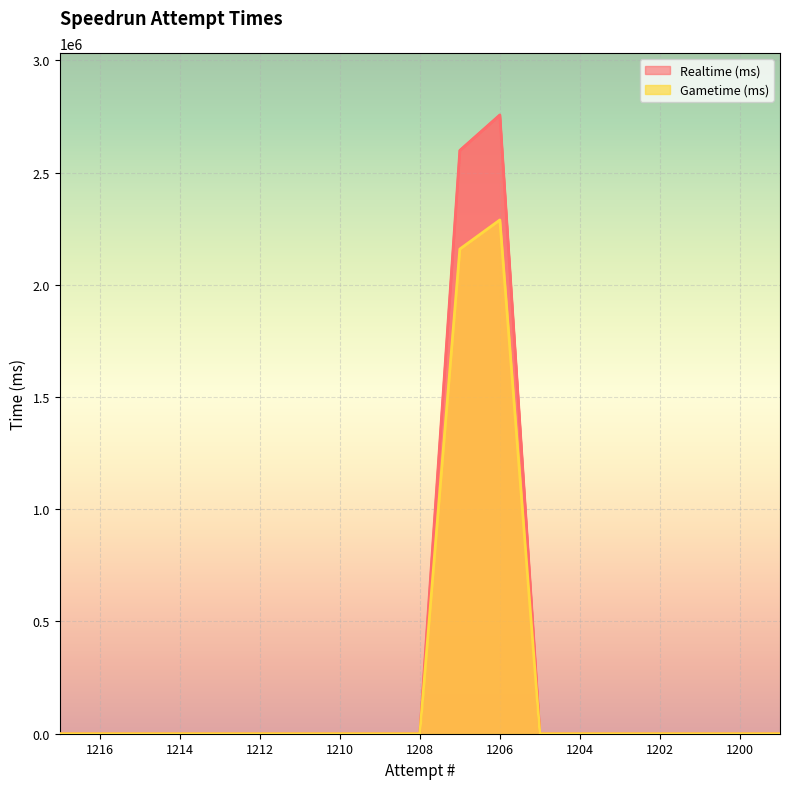

True or false: Gametime (ms) and Realtime (ms) cross at least once.

False